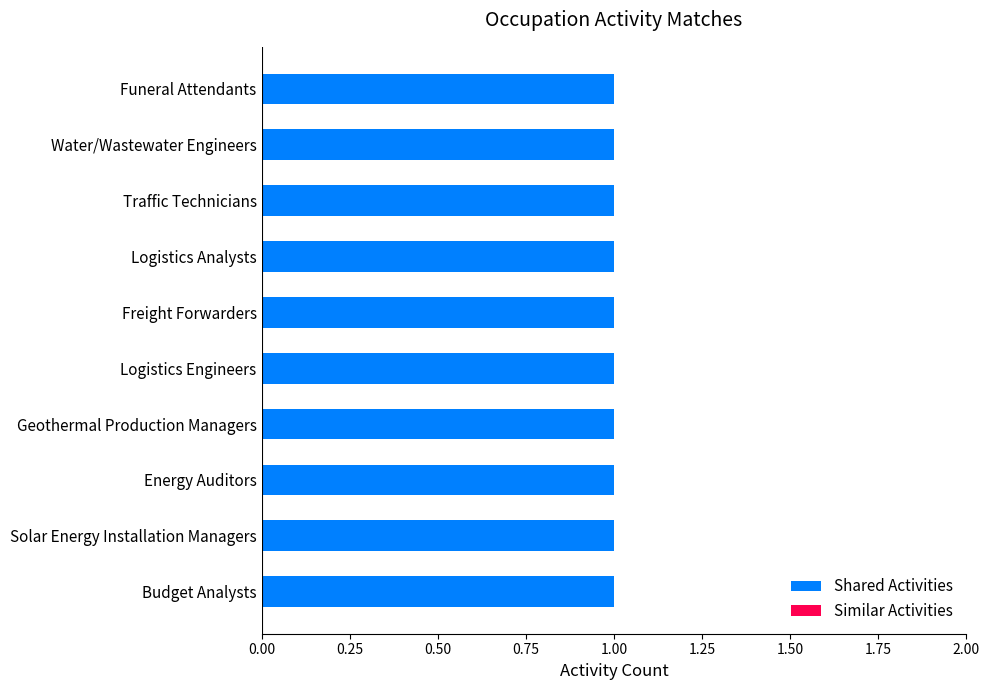

Rank the categories by Similar Activities value from lowest to highest.

Budget Analysts, Solar Energy Installation Managers, Energy Auditors, Geothermal Production Managers, Logistics Engineers, Freight Forwarders, Logistics Analysts, Traffic Technicians, Water/Wastewater Engineers, Funeral Attendants